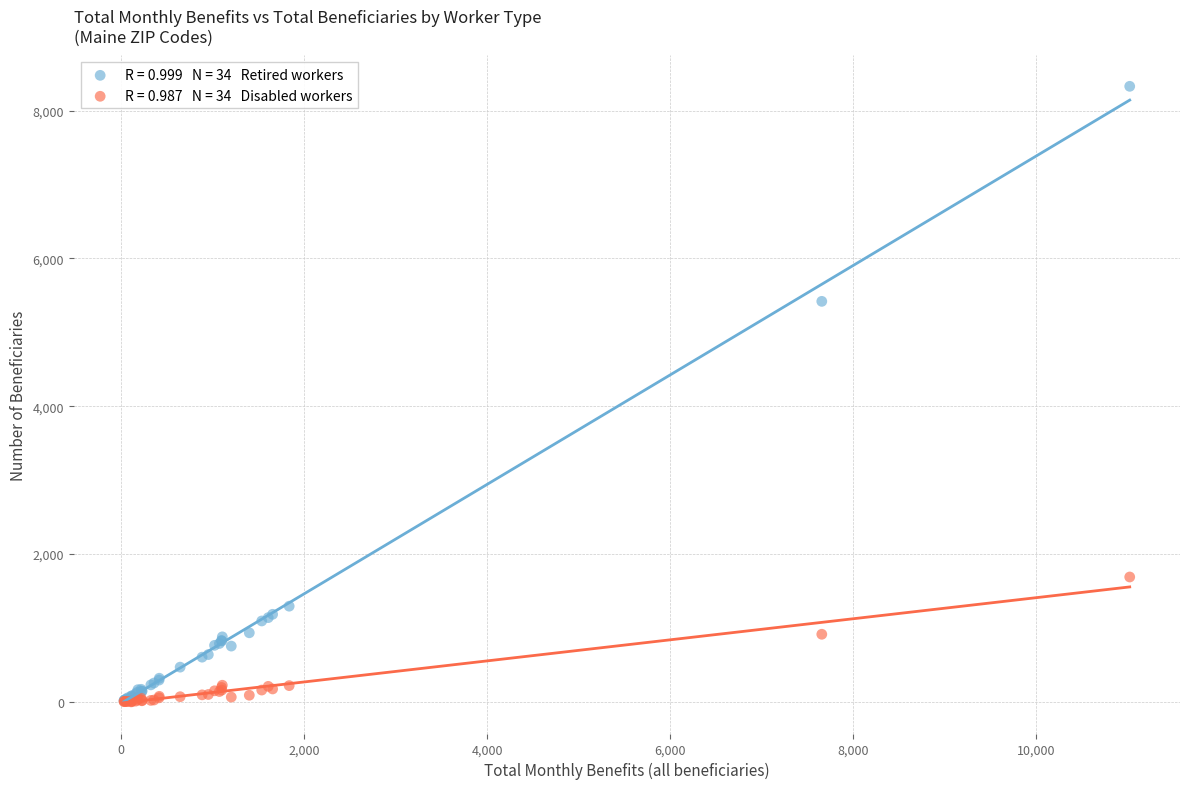

Across all series, what Y value is closest to 4165?

5420